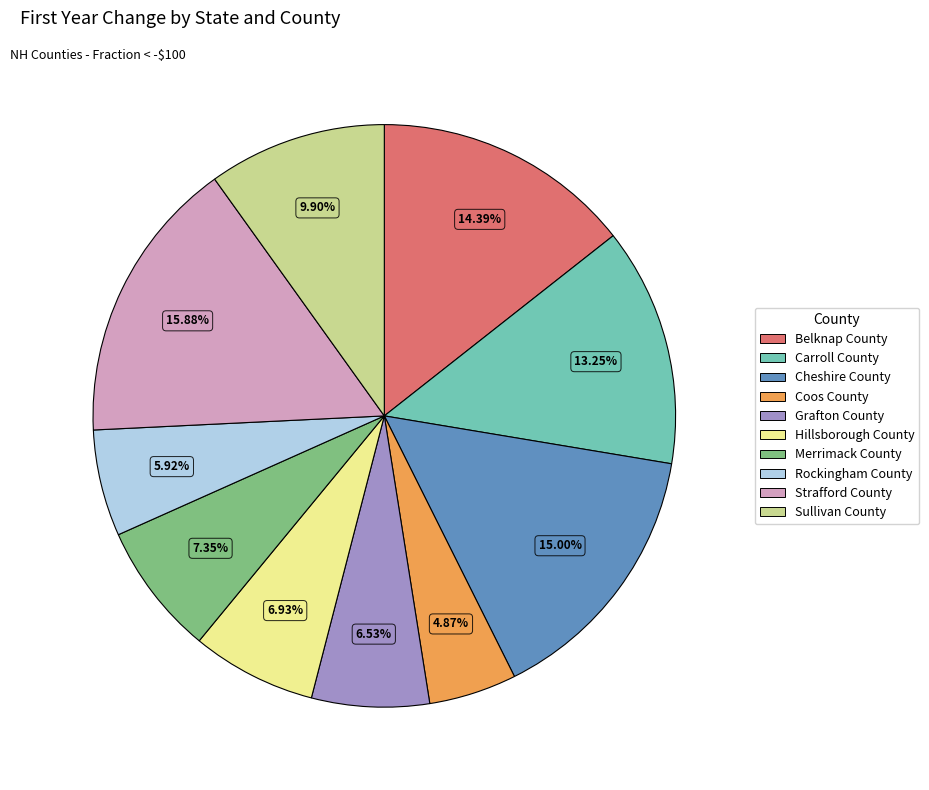

What is the largest slice in the pie chart?

Strafford County